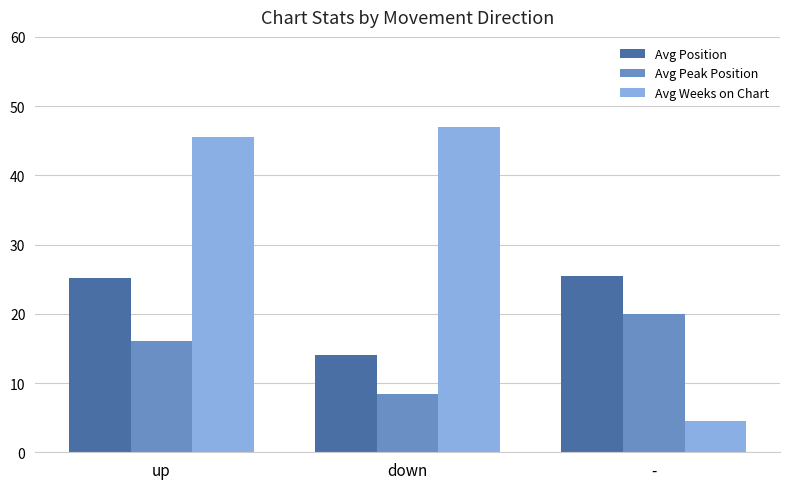

What is the total value across all series at -?

50.0